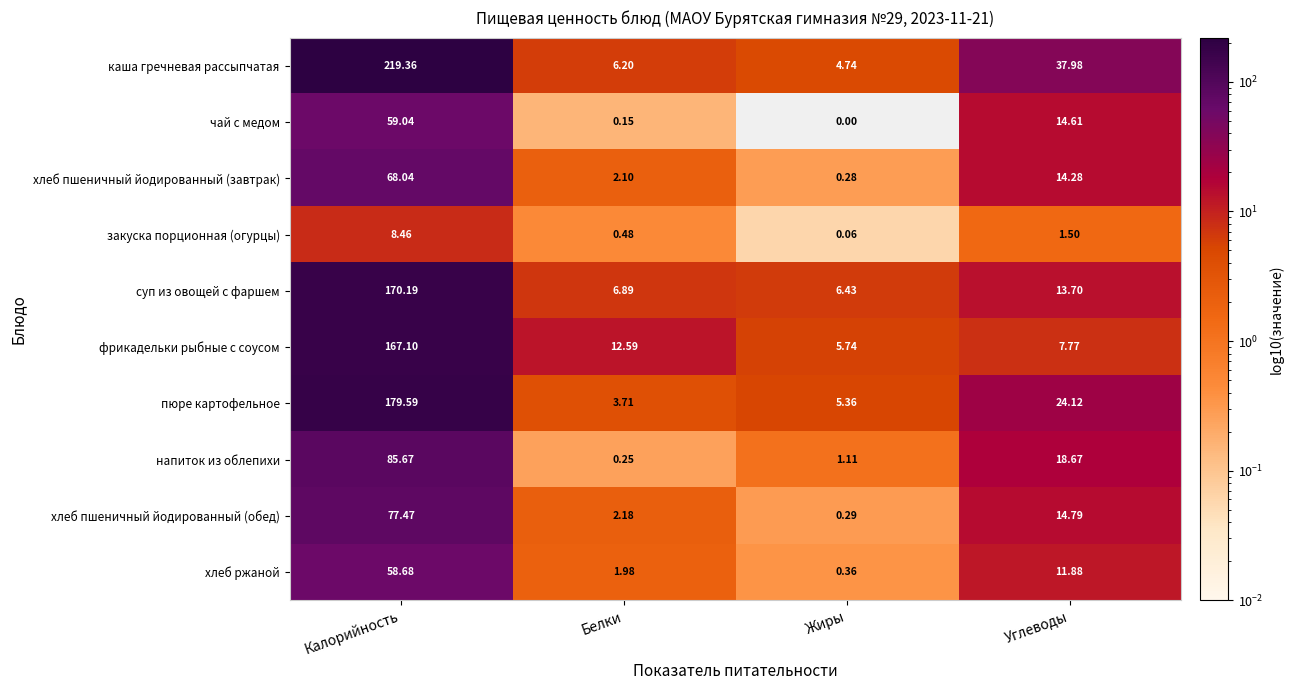

Rank the series by their maximum value, from highest to lowest.

каша гречневая рассыпчатая, пюре картофельное, суп из овощей с фаршем, фрикадельки рыбные с соусом, напиток из облепихи, хлеб пшеничный йодированный (обед), хлеб пшеничный йодированный (завтрак), чай с медом, хлеб ржаной, закуска порционная (огурцы)